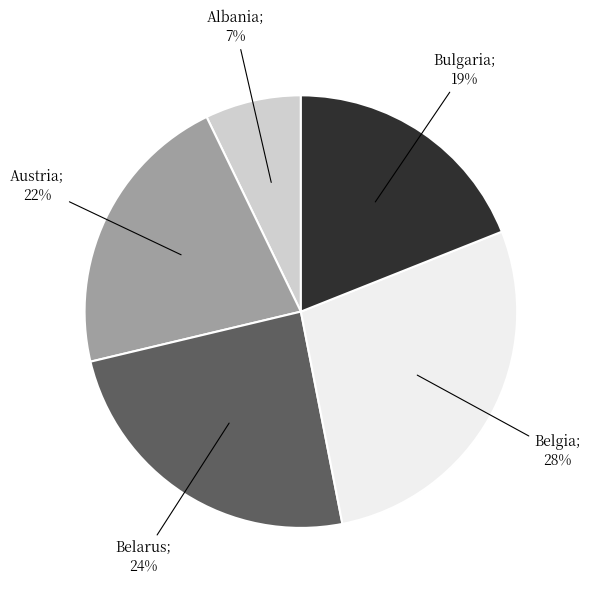

Is the sum of Albania; 7% and Bulgaria; 19% greater than half?

No